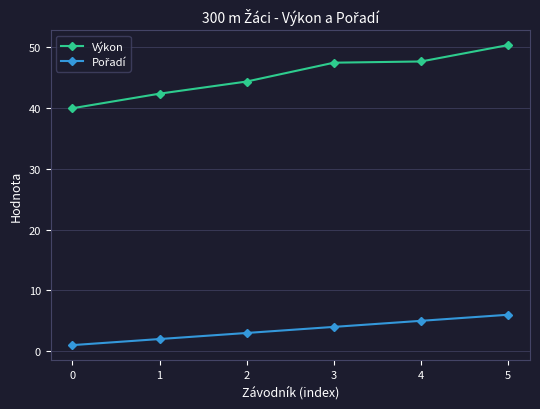

What is the minimum value shown in the chart?

1.0